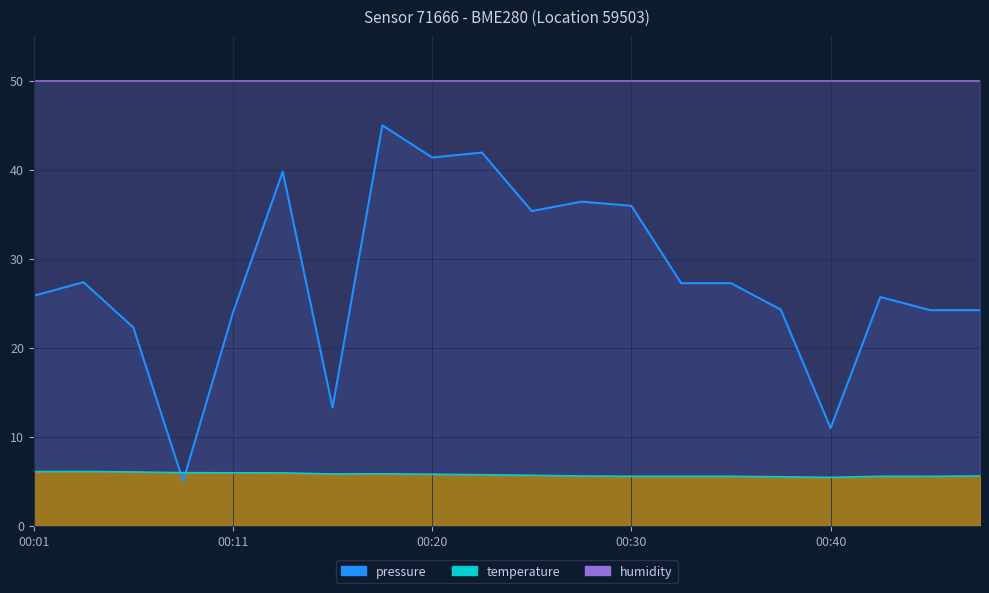

Is the value of temperature at 00:23 greater than the value of pressure at 00:42?

No